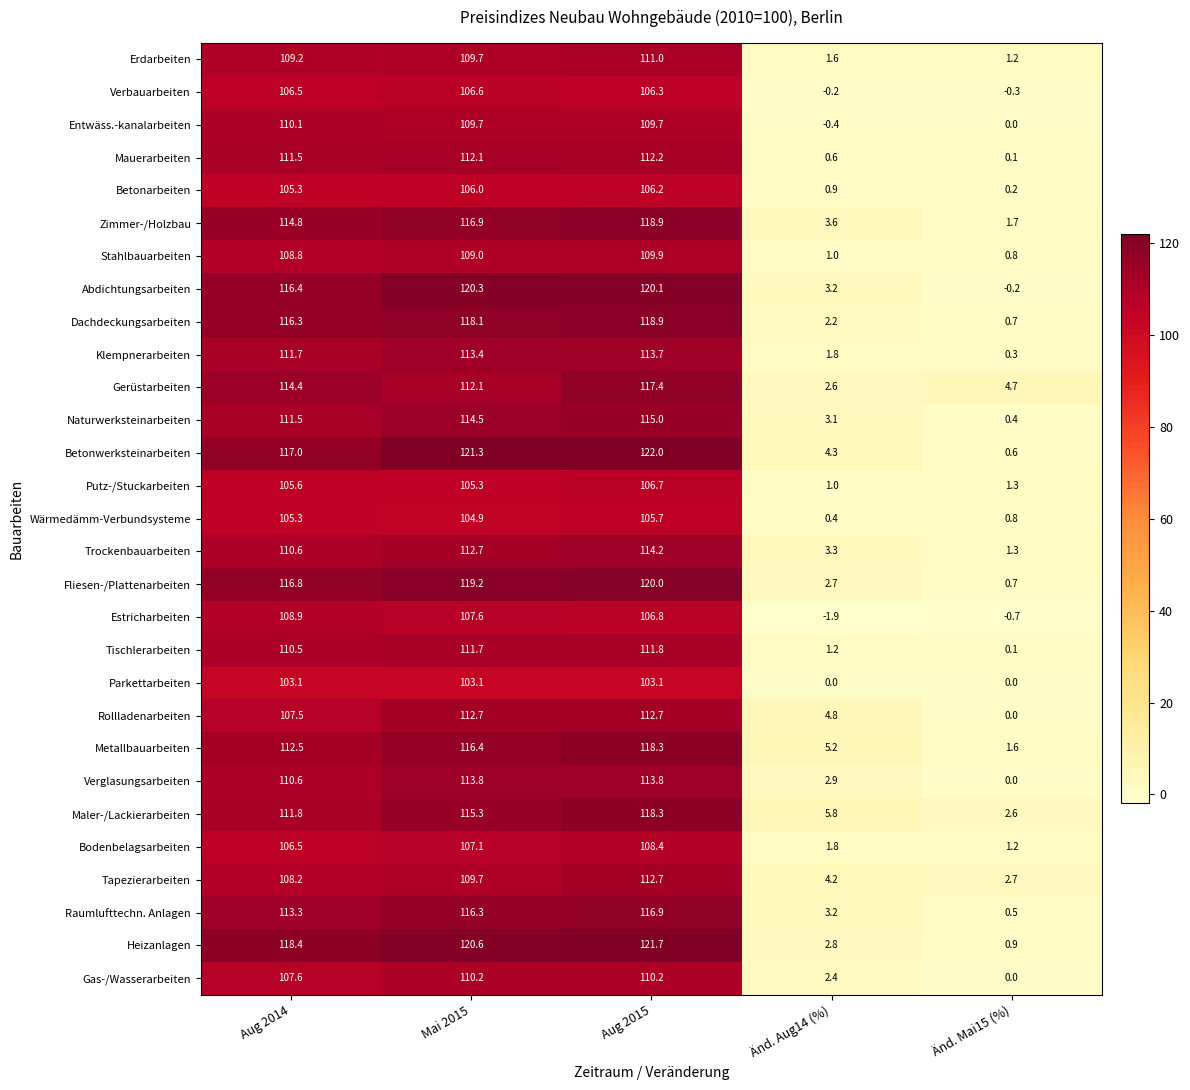

Which series has the largest total across all categories?

Betonwerksteinarbeiten